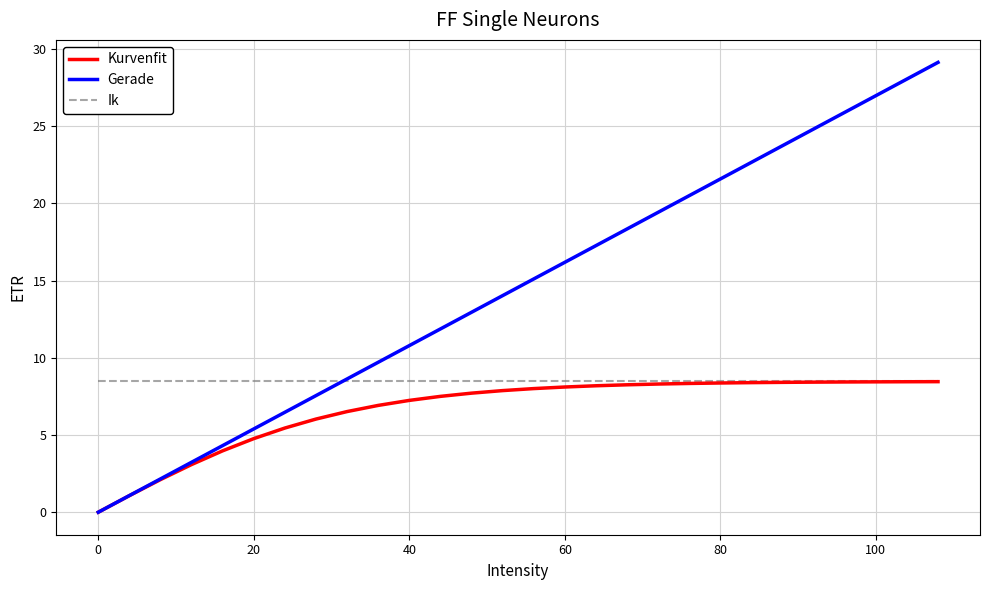

What are all the series names shown in the legend?

Kurvenfit, Gerade, Ik